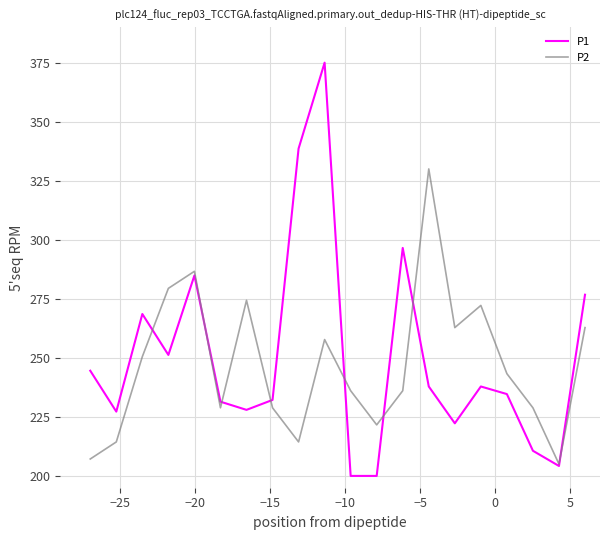

Which series has the widest spread of values?

P1